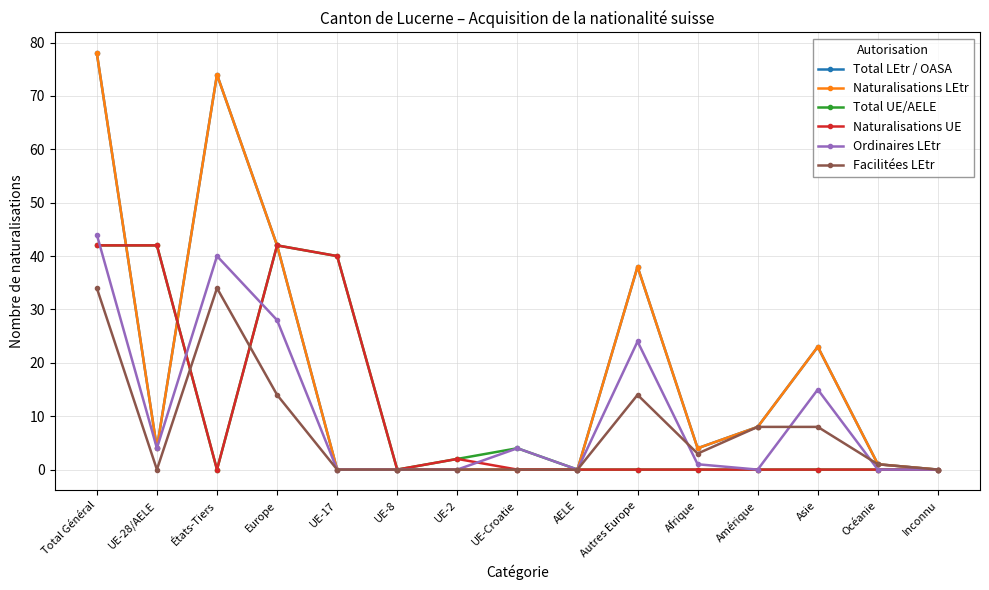

Does the chart have visible grid lines?

Yes